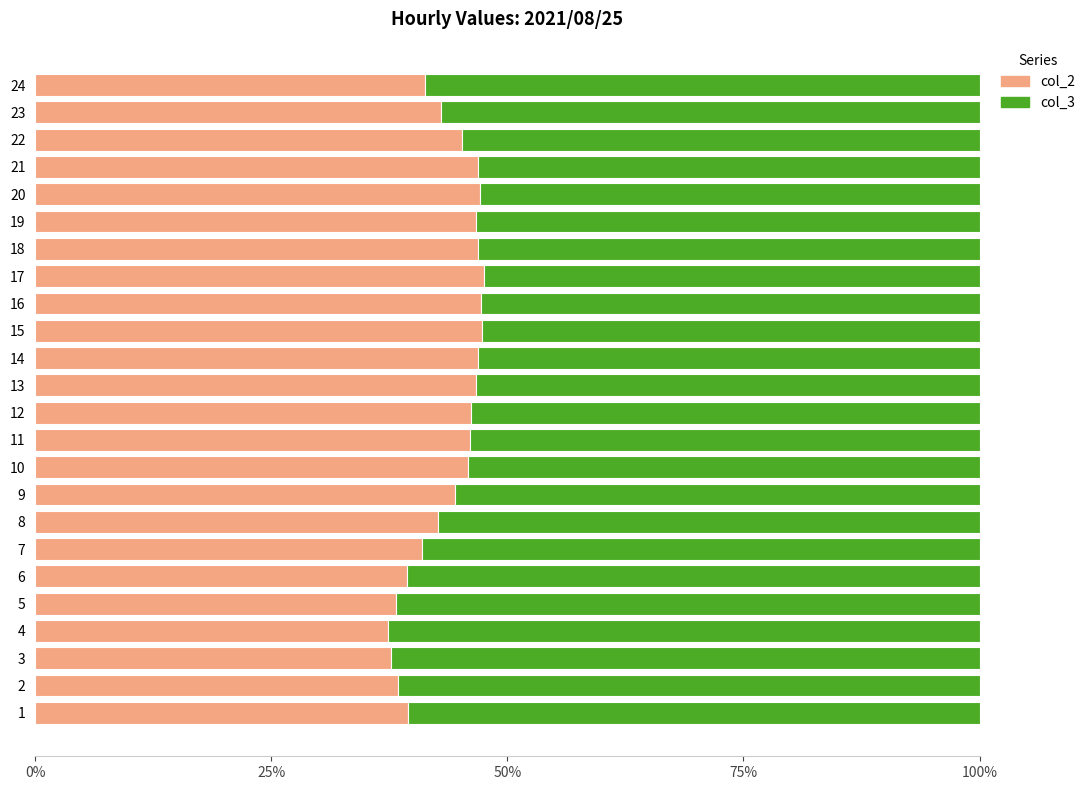

What is the sum of the col_2 values at 13 and 2?

85.1